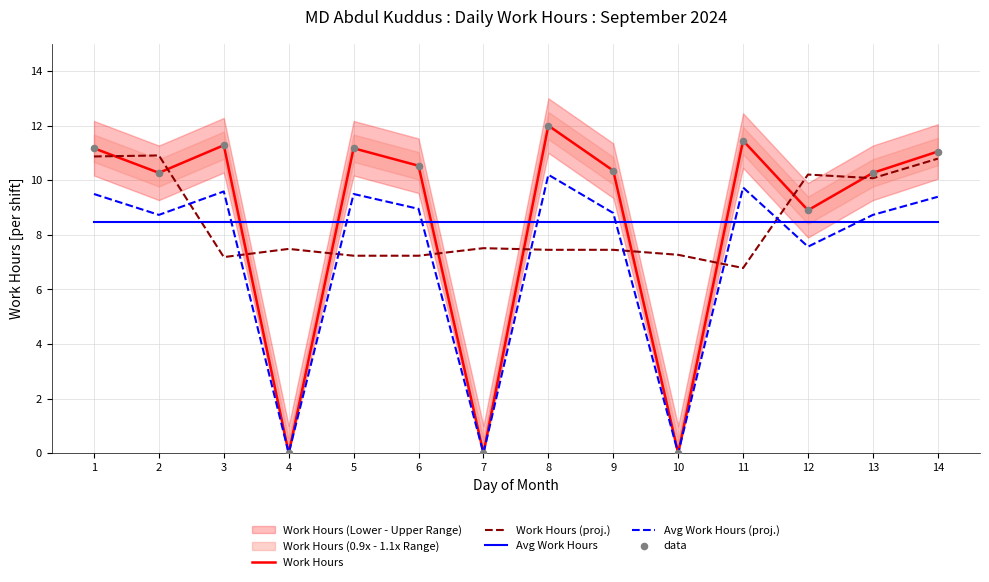

Which series has the widest spread of Y values?

Work Hours